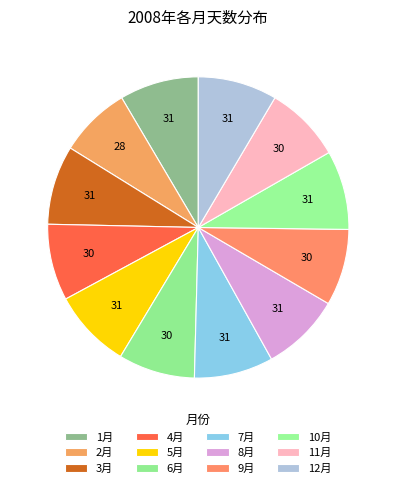

How many segments does this pie chart have?

12